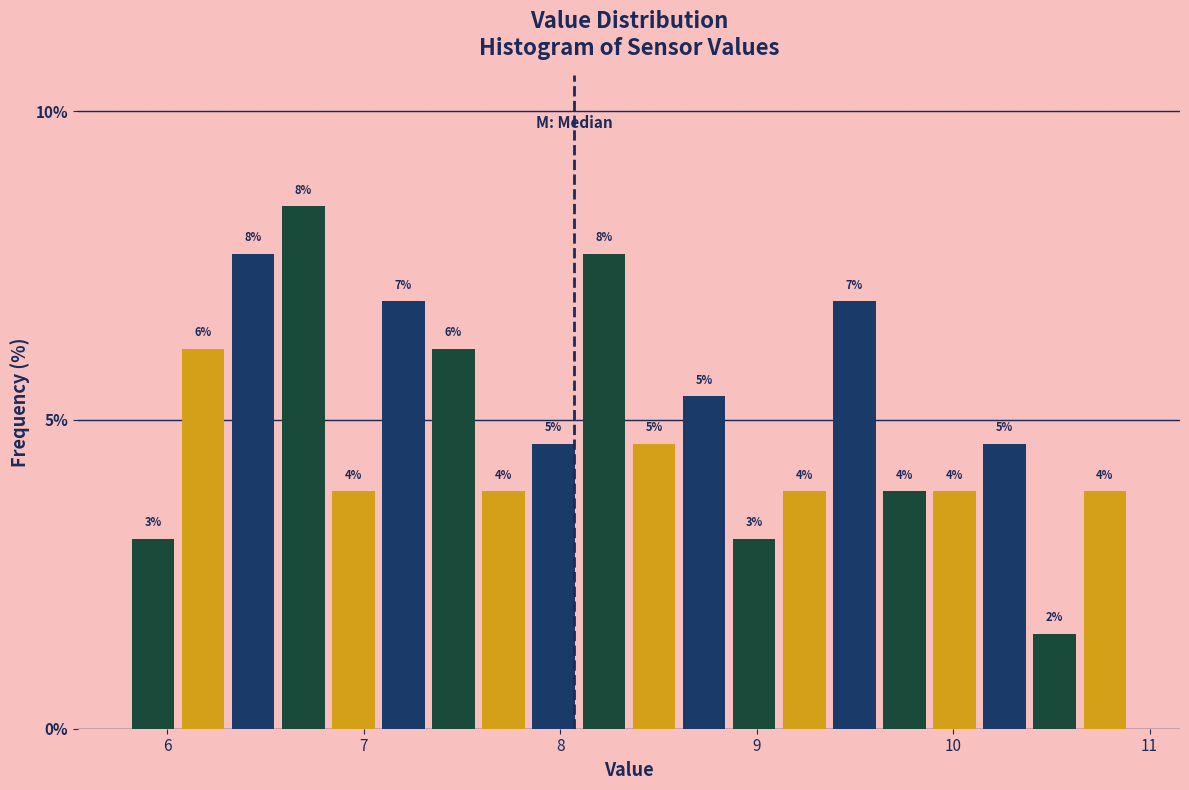

Around what value on the x-axis is the tallest bar? Give the approximate position of its centre, as read against the axis.

6.7